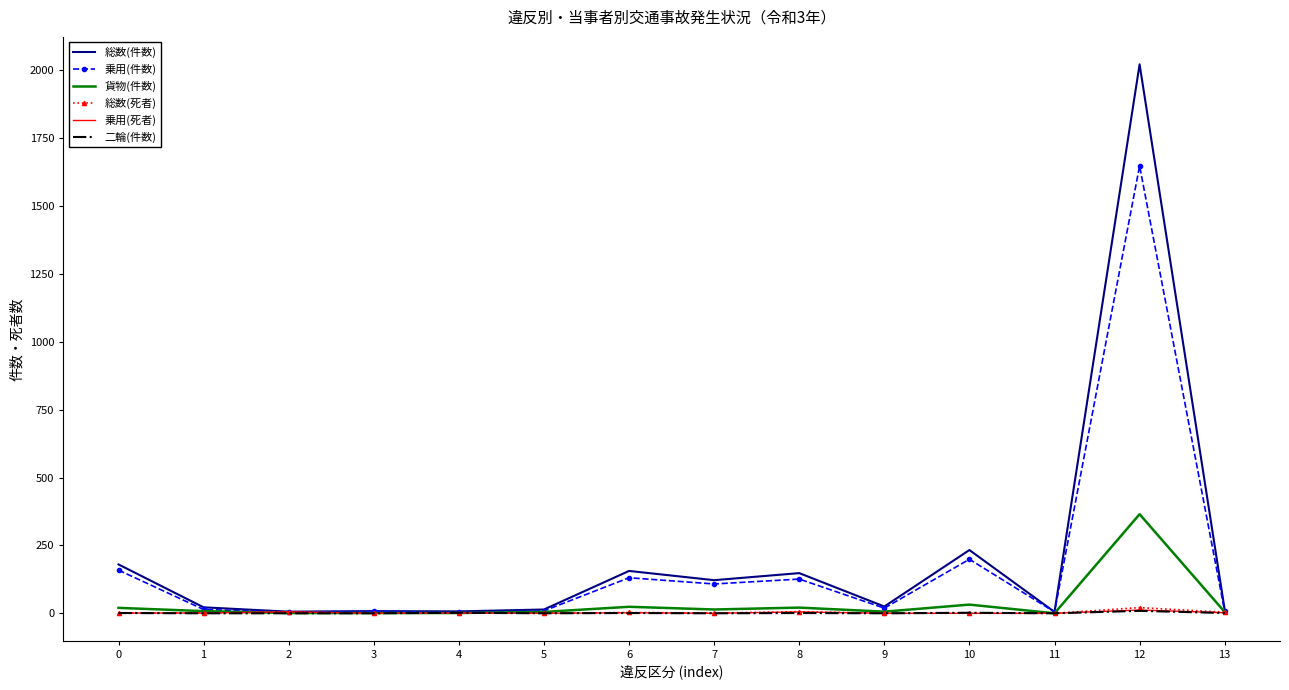

Which series has the largest range (max minus min)?

総数(件数)